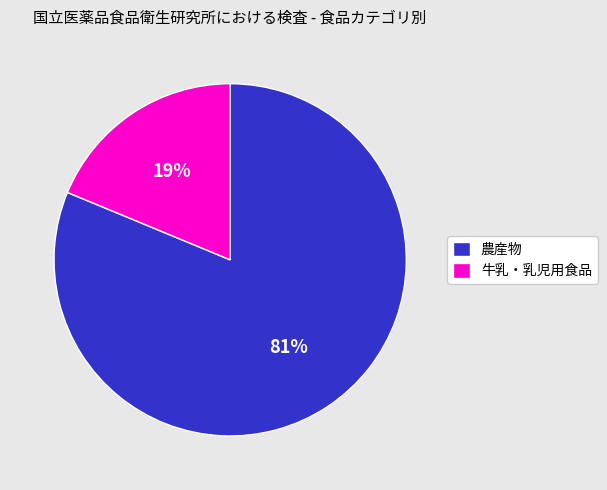

What is the ratio of the value at 農産物 to the value at 牛乳・乳児用食品?

4.3